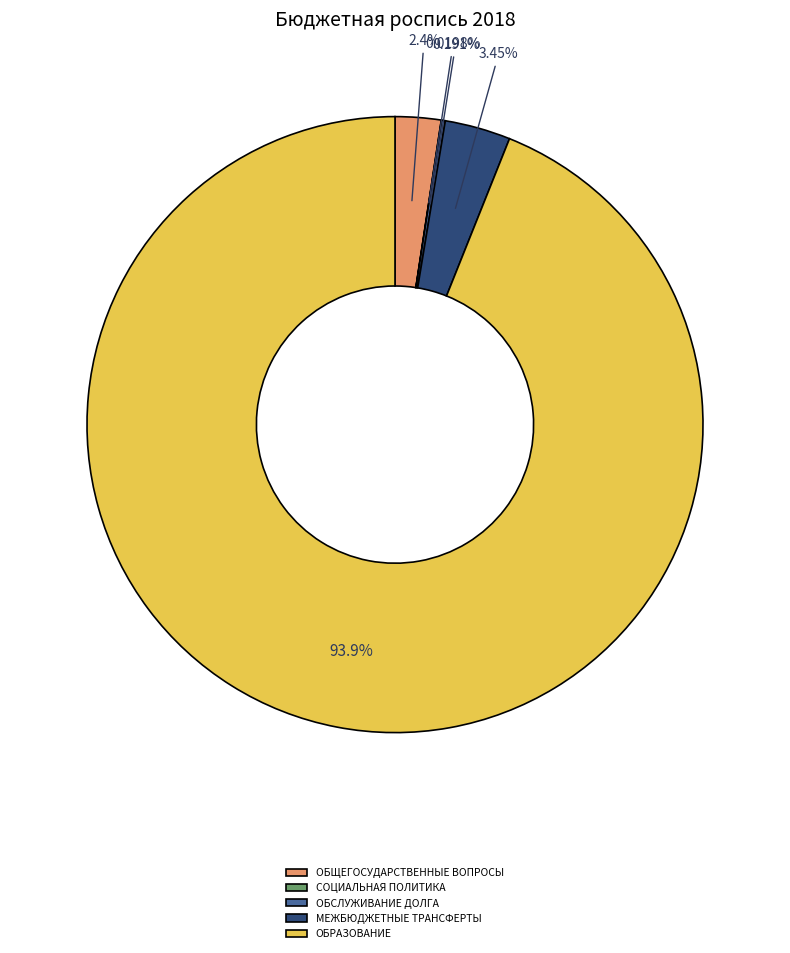

Which slice is the largest?

ОБРАЗОВАНИЕ